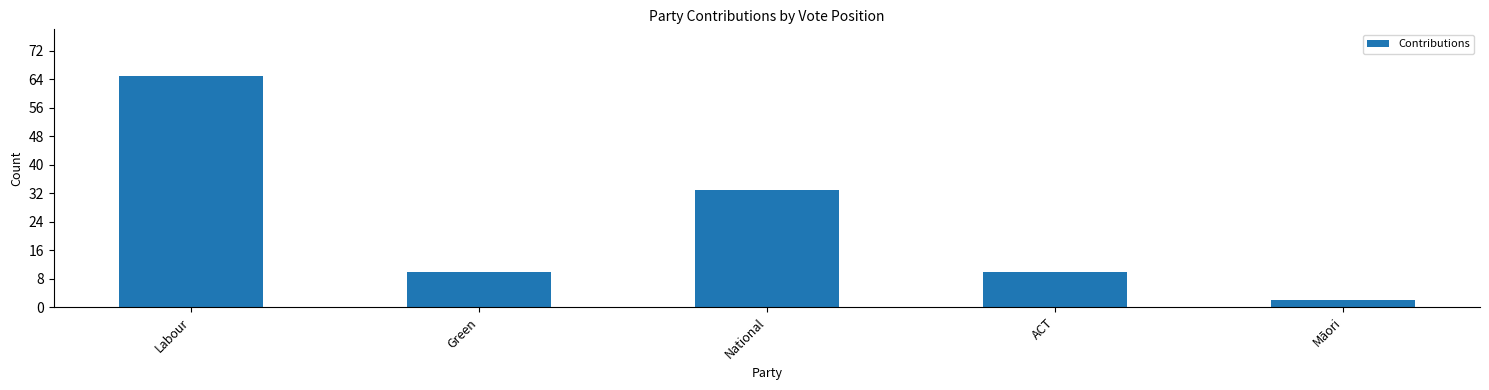

Approximately how many times larger is the value at ACT compared to Labour?

0.2